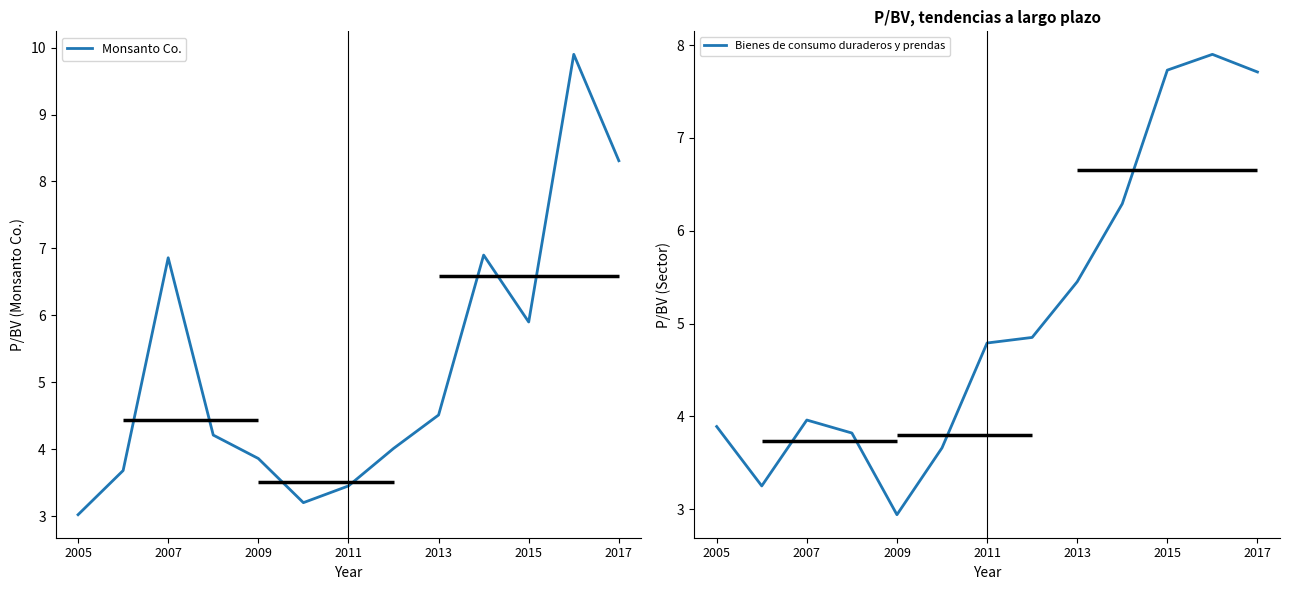

What is the average value of the Bienes de consumo duraderos y prendas series?

5.1